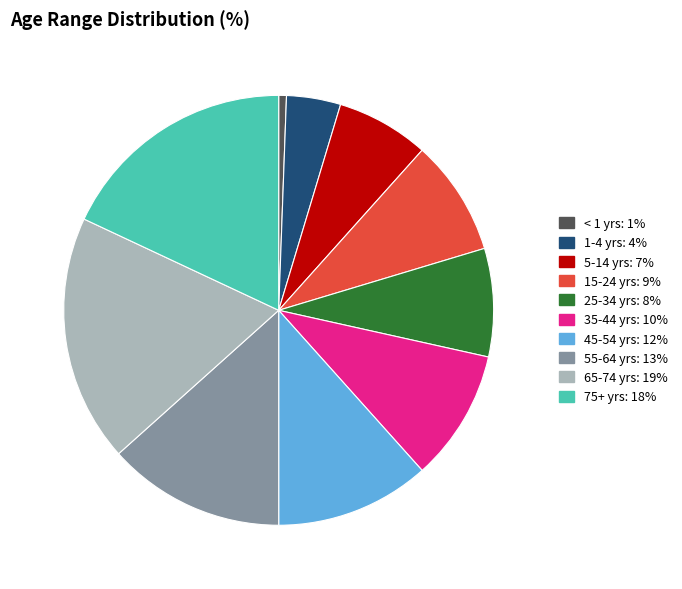

Is it true that 25-34 yrs is 8% of the pie?

True